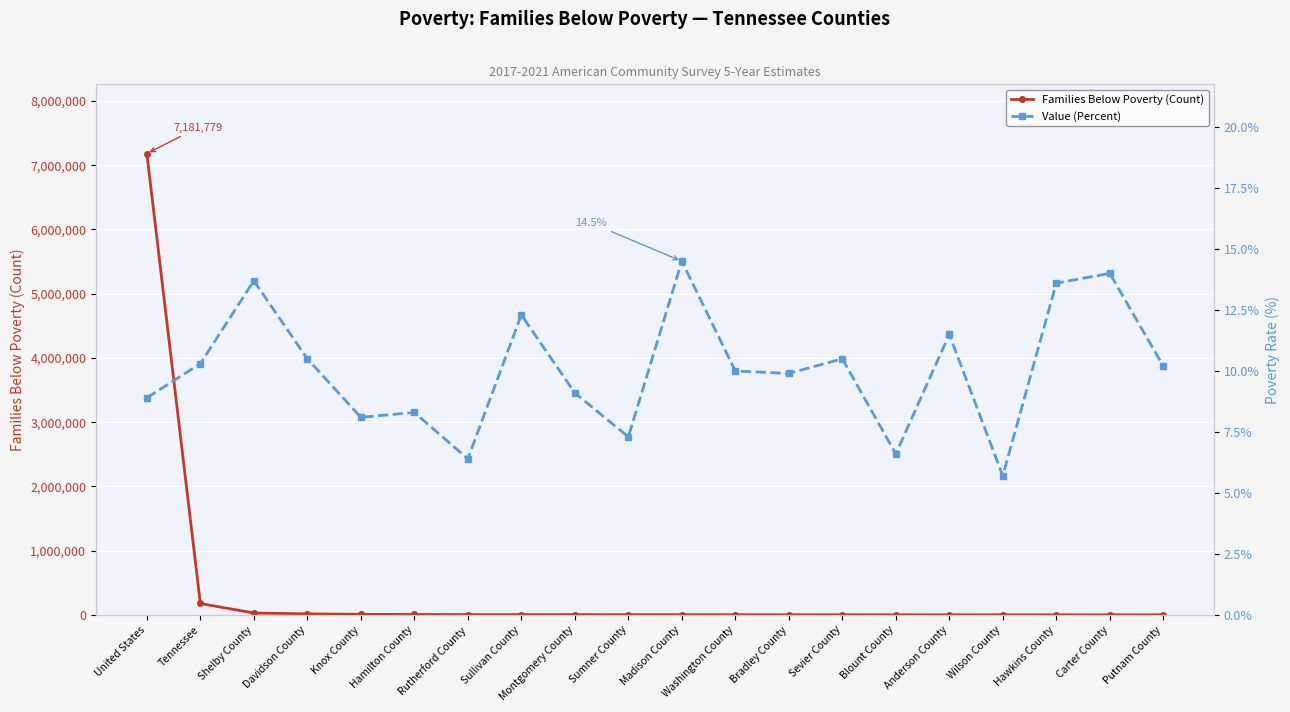

How many data points in Families Below Poverty (Count) are less than 3844?

10